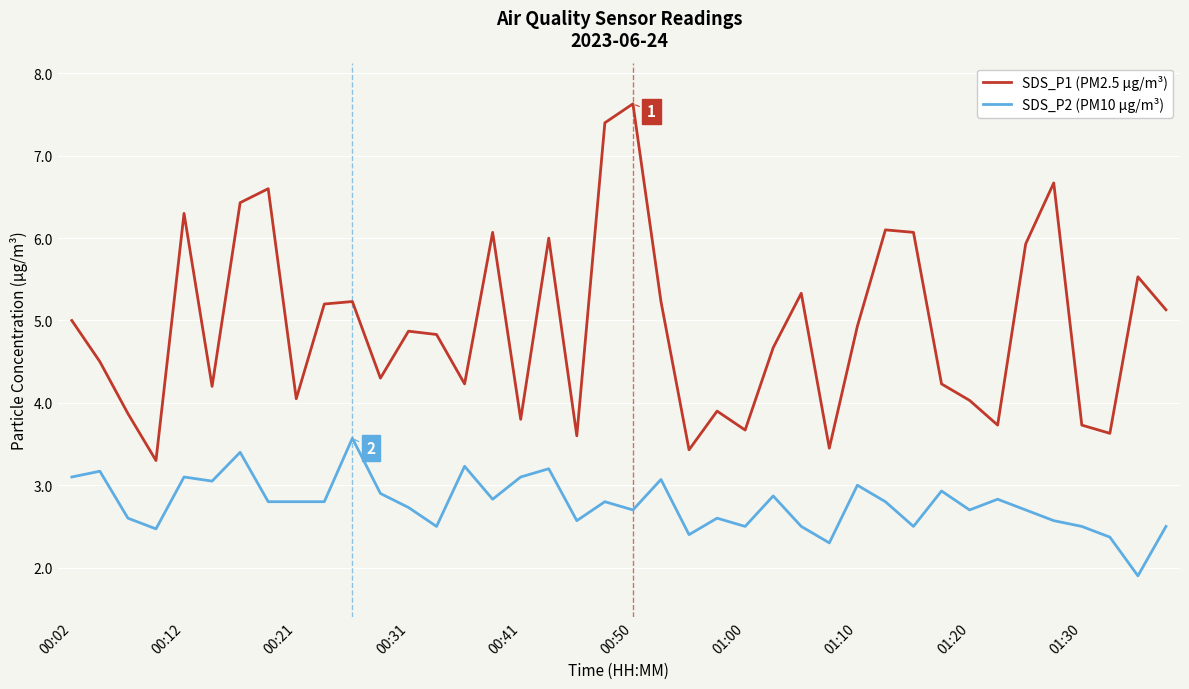

What is the difference between the maximum and minimum values in the SDS_P1 (PM2.5 µg/m³) series?

4.3